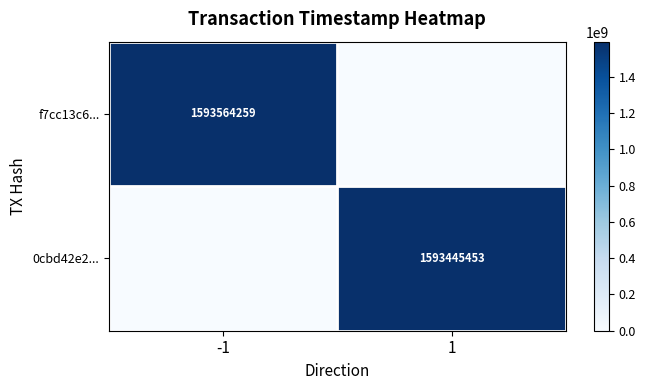

At how many categories does at least one series exceed 575890416?

2